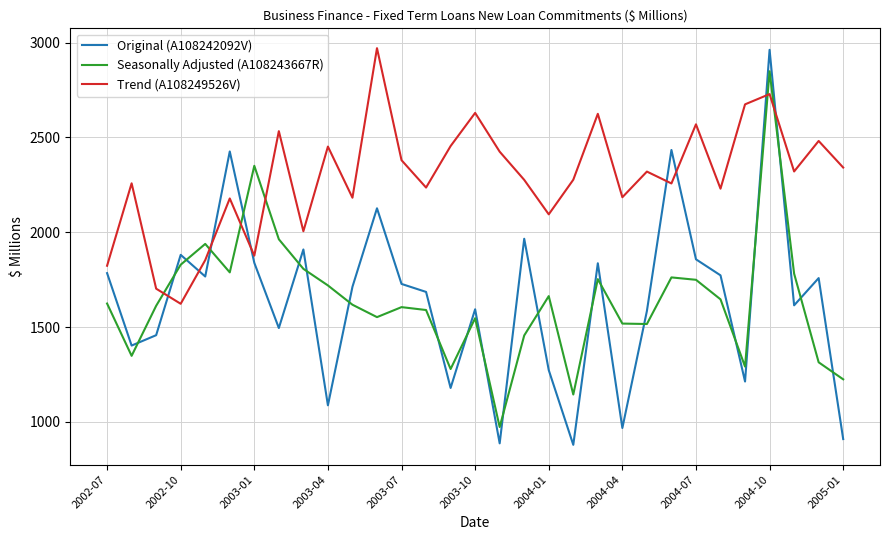

How many interior local valleys does the Original (A108242092V) series have?

10